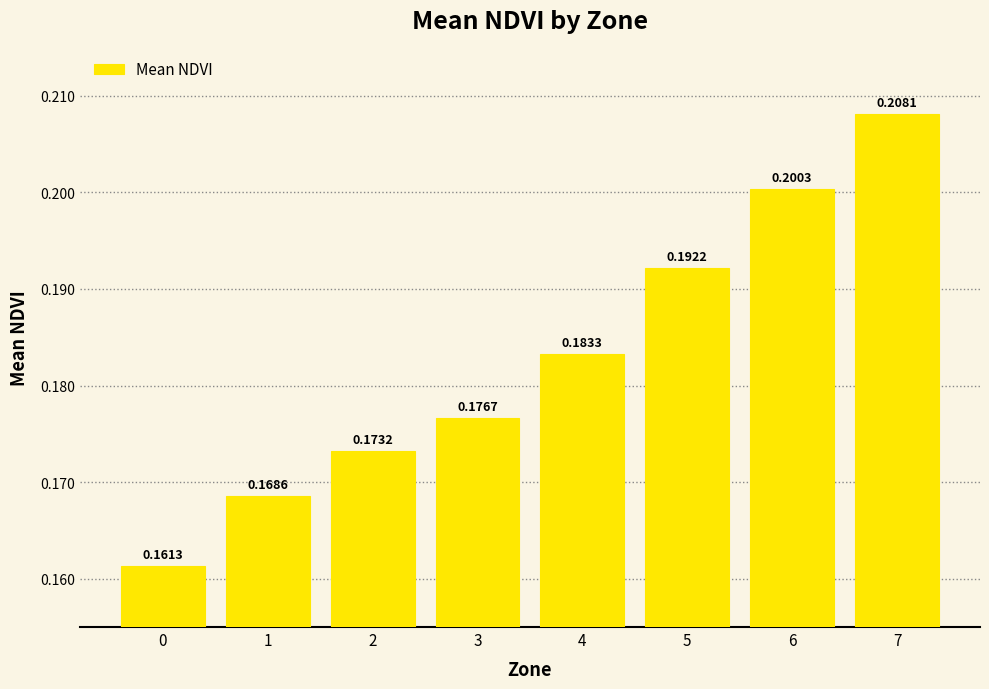

The chart shows a value of 0.2 at 2. True or false?

True